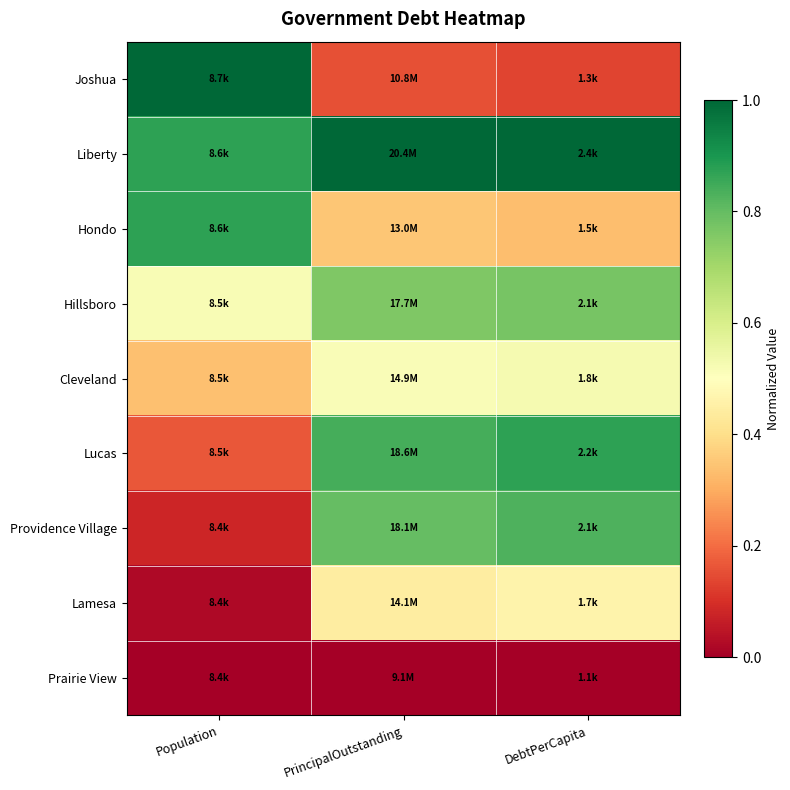

At how many categories does at least one series exceed 0?

3